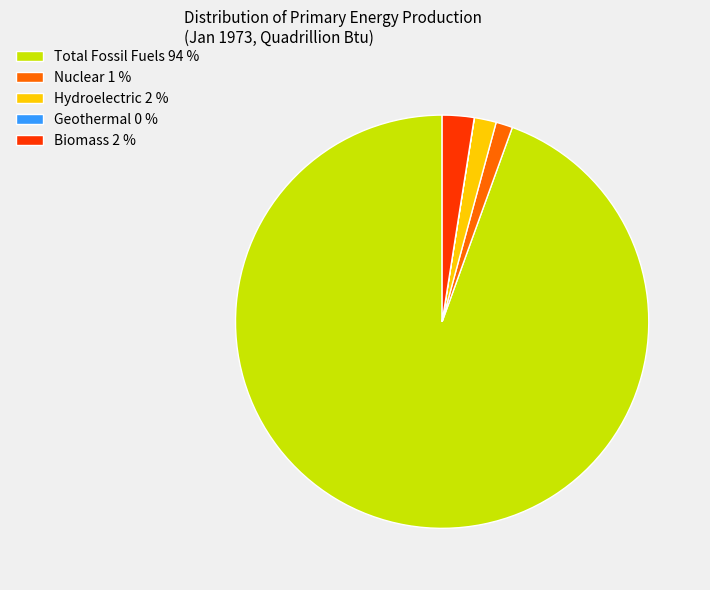

Is the sum of Nuclear 1 % and Hydroelectric 2 % greater than half?

No